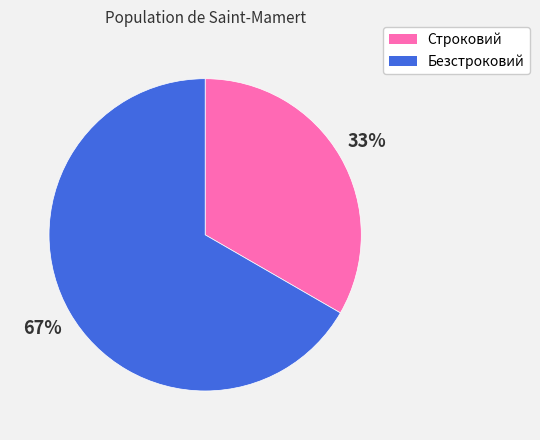

What is the ratio of the value at Строковий to the value at Безстроковий?

0.5